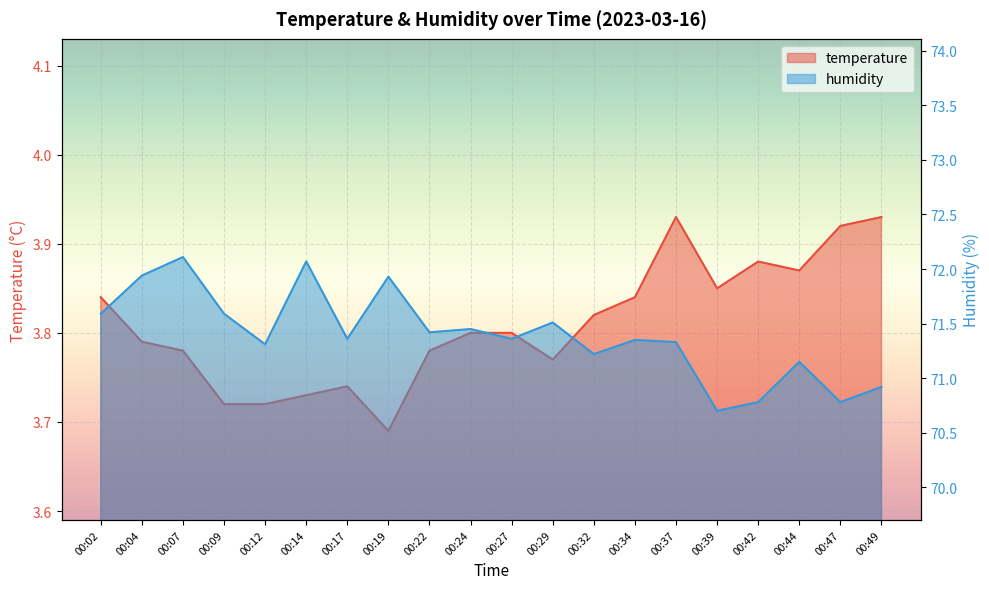

What is the difference between the highest and lowest values at 00:32?

67.4